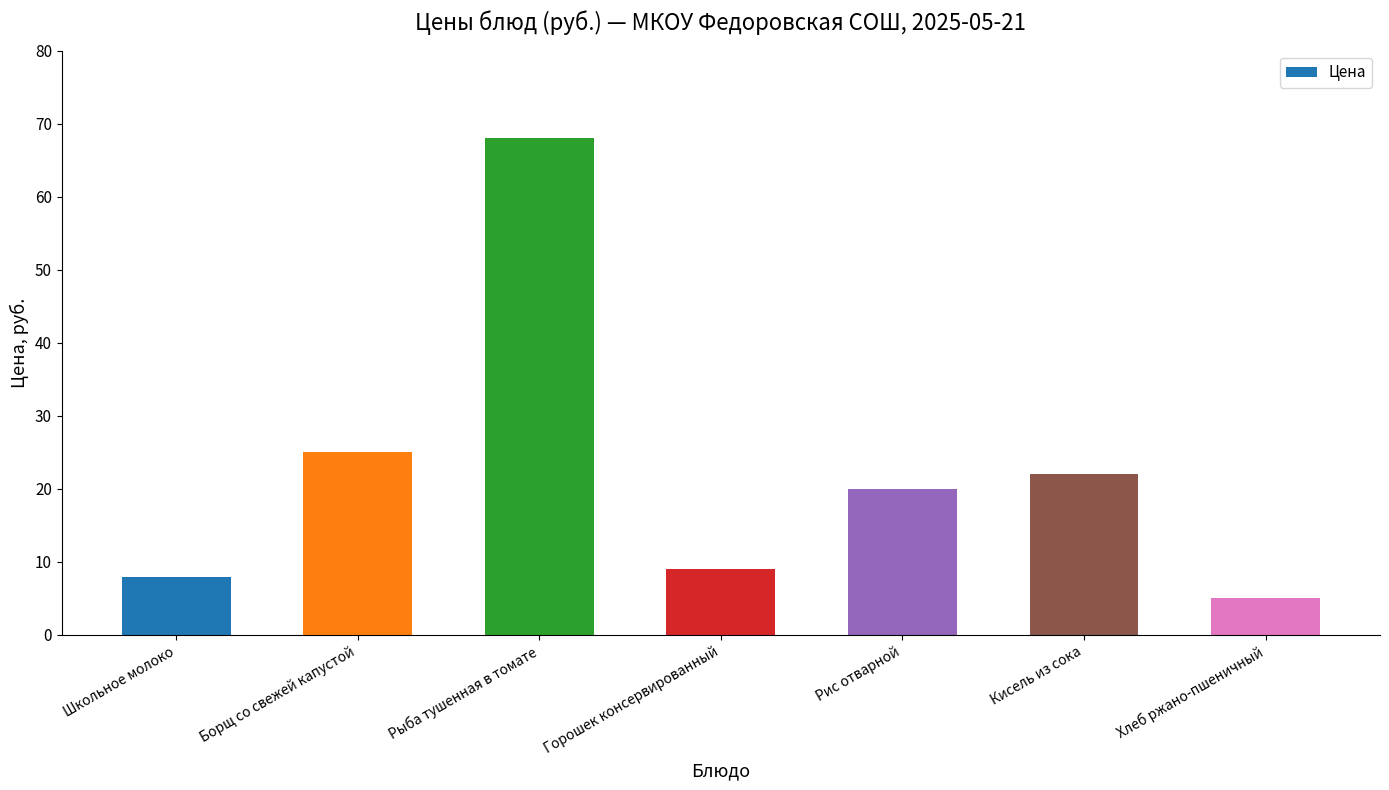

Which label corresponds to the smallest value in the chart?

Хлеб ржано-пшеничный